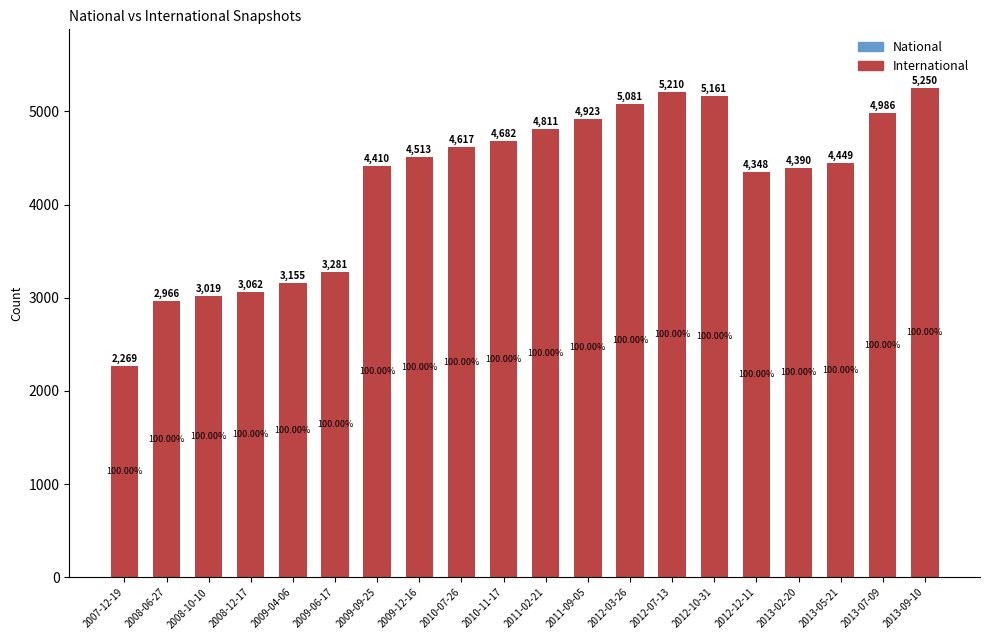

What is the label of the 20th bar from the left?

2013-09-10